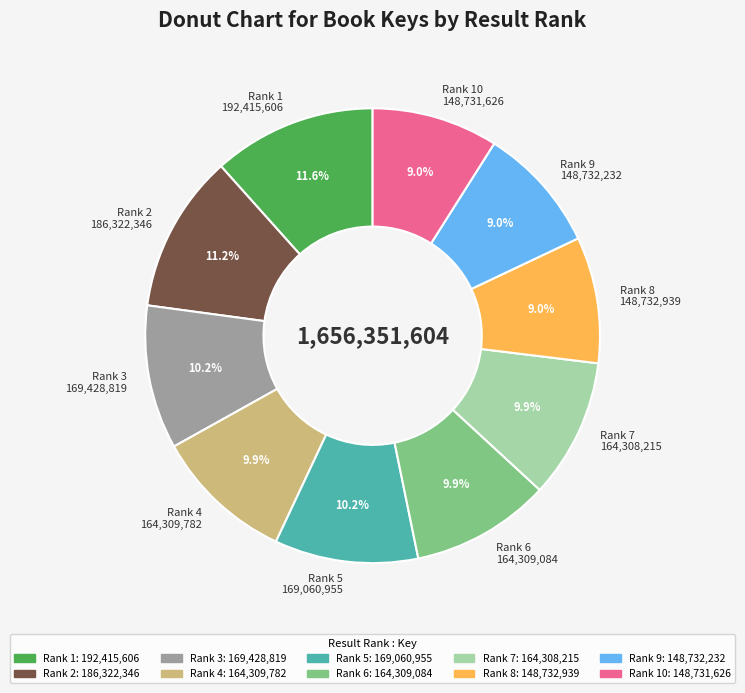

Do Rank 6 164,309,084 and Rank 4 164,309,782 together represent more than half of the pie?

No